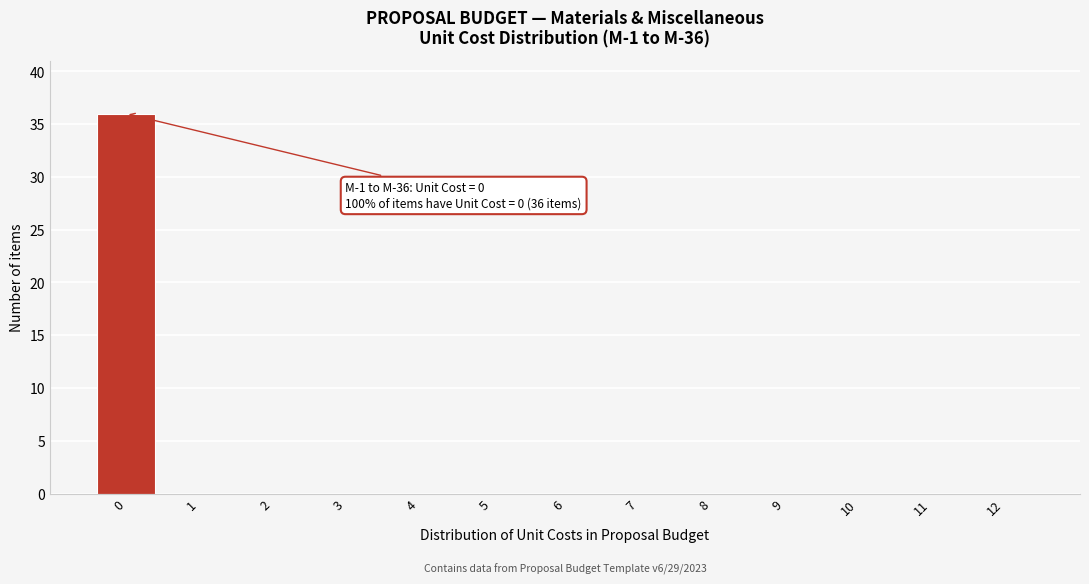

Reading left to right, extract all data points from this chart.

0=36	1=0	2=0	3=0	4=0	5=0	6=0	7=0	8=0	9=0	10=0	11=0	12=0